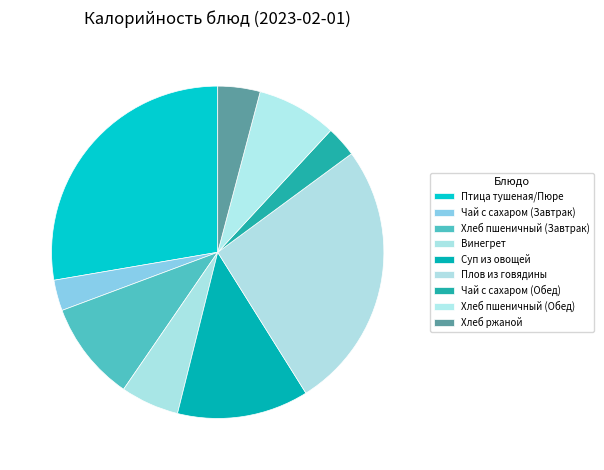

The Хлеб пшеничный (Завтрак) slice represents 1% of the pie. True or false?

False